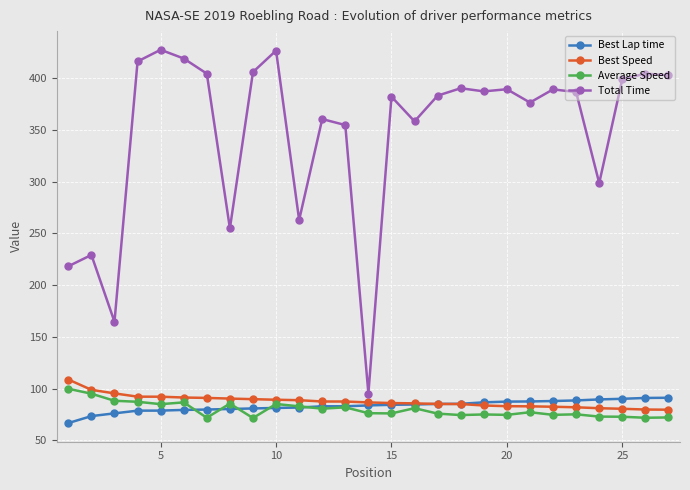

Which series has the largest range (max minus min)?

Total Time